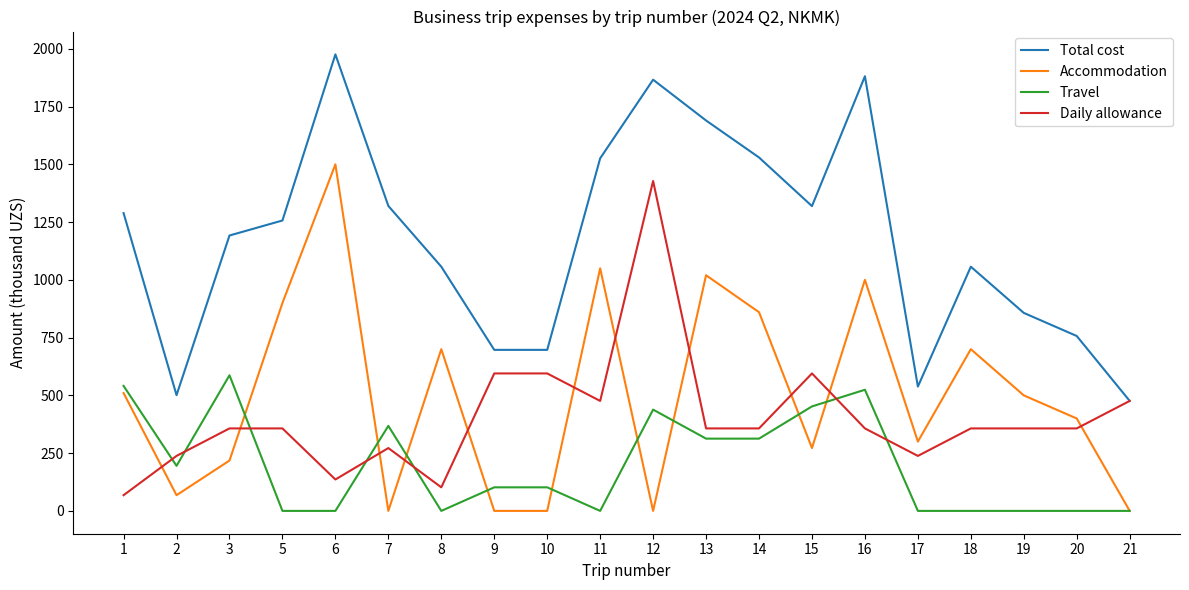

What is the spread (max minus min) of values at 3?

974.0